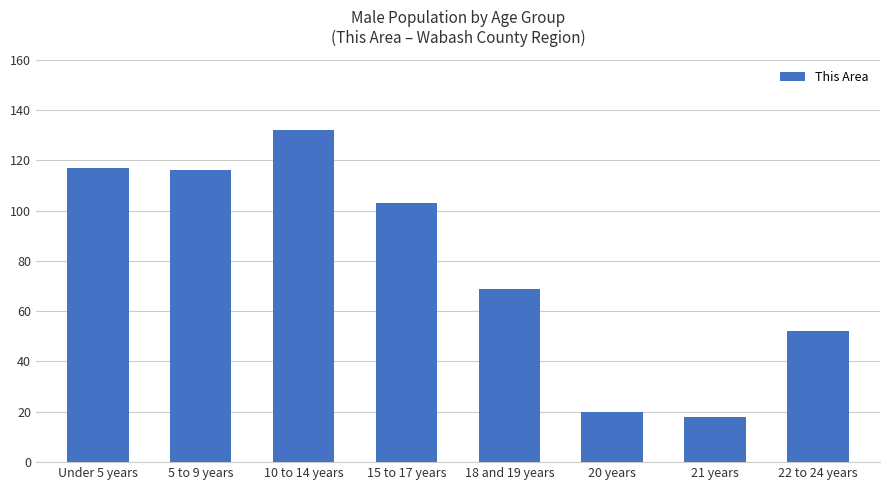

What is the minimum value shown in the chart?

18